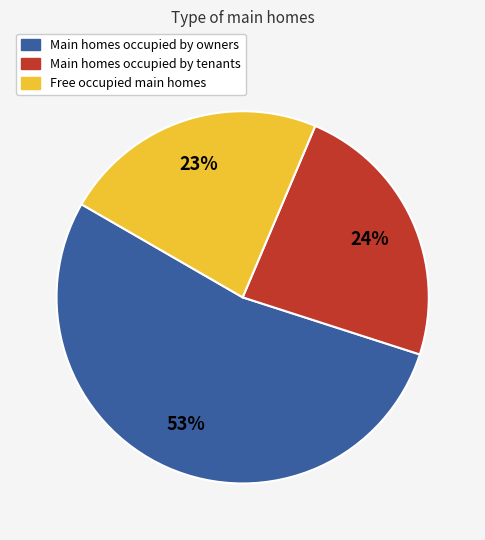

Does any single category account for the majority?

Yes